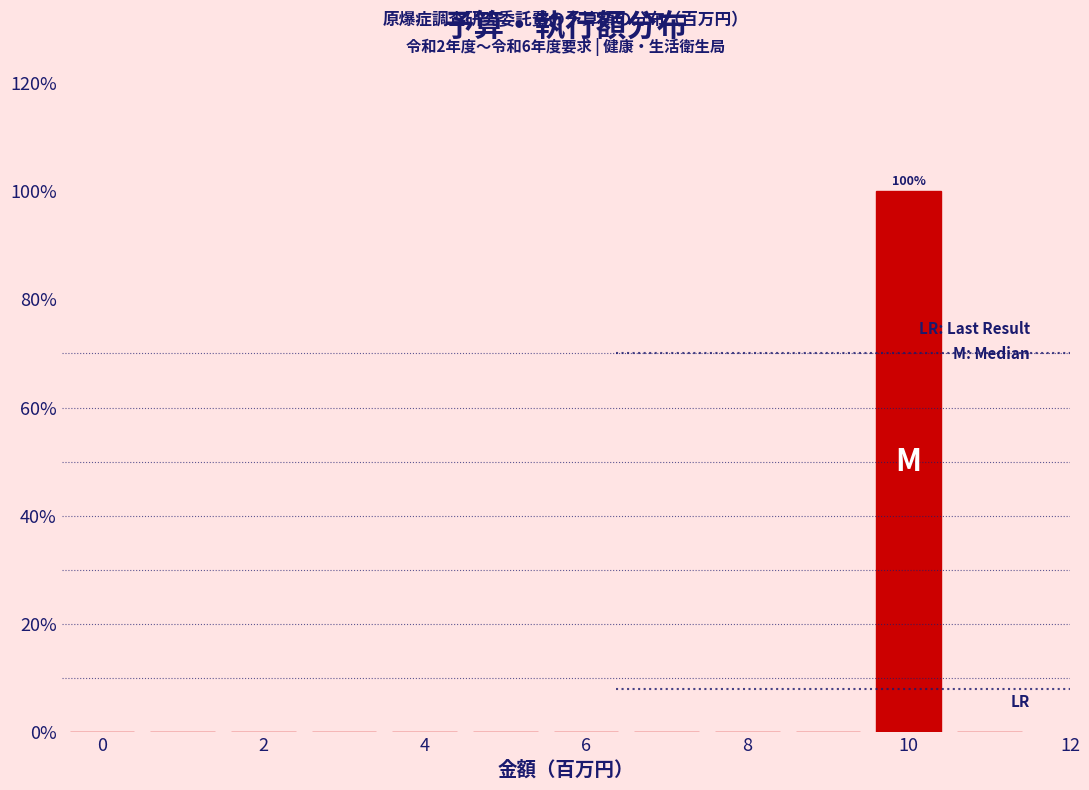

Over which range of the x-axis is the bar tallest?

9.5 to 10.5